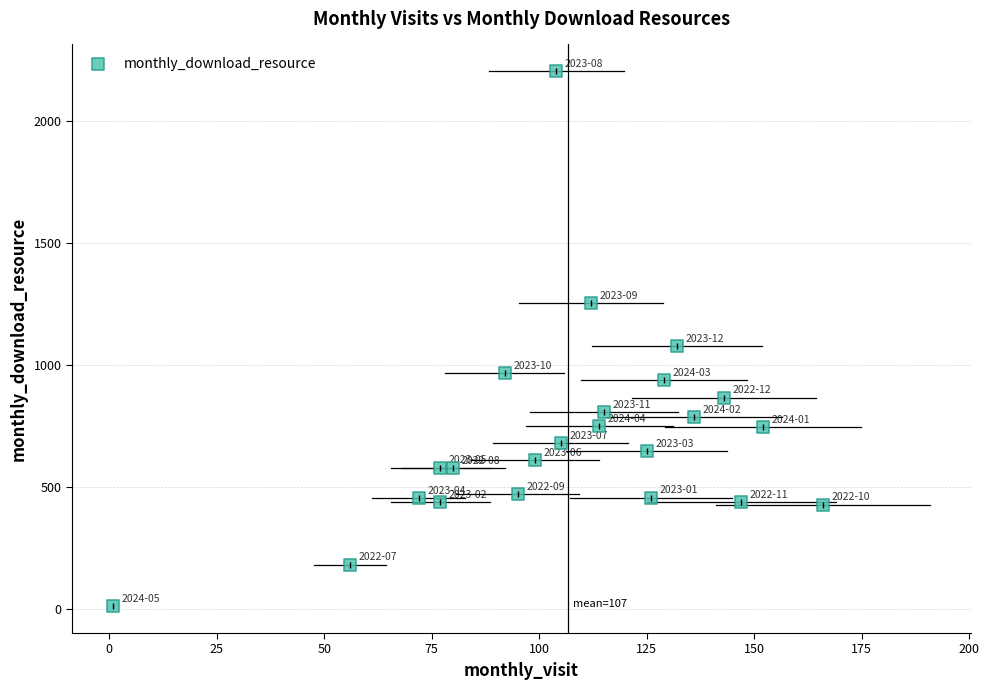

What Y value in the scatter plot is closest to 1109?

1080